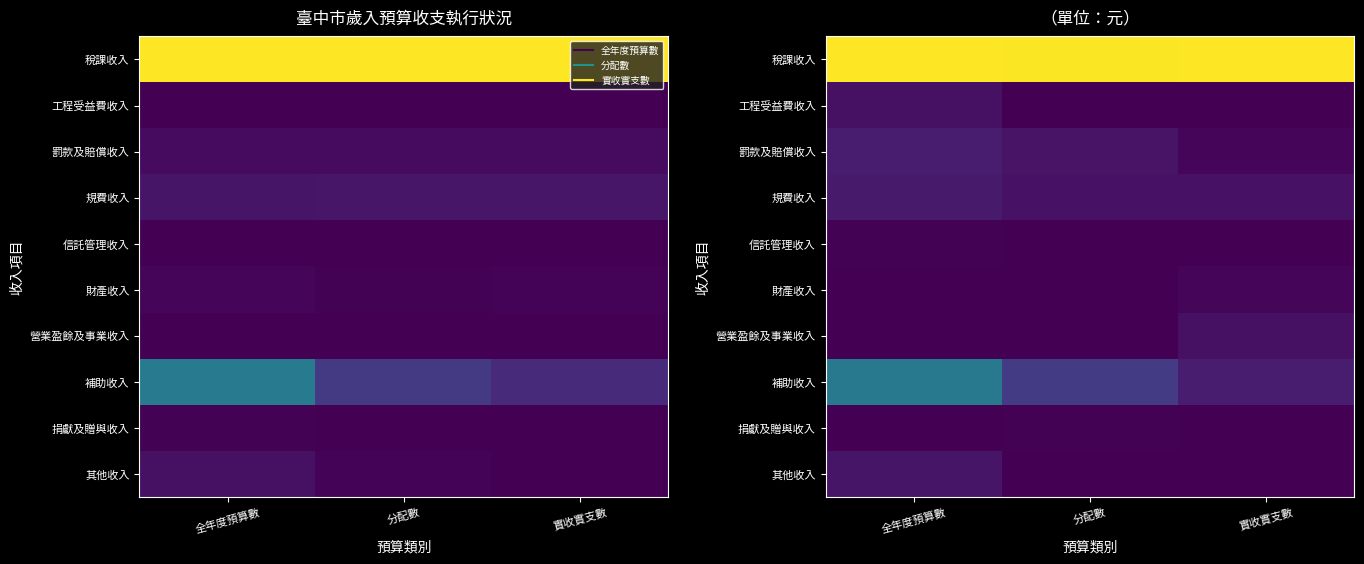

The value of 營業盈餘及事業收入 at 分配數 is 0.0. True or false?

True